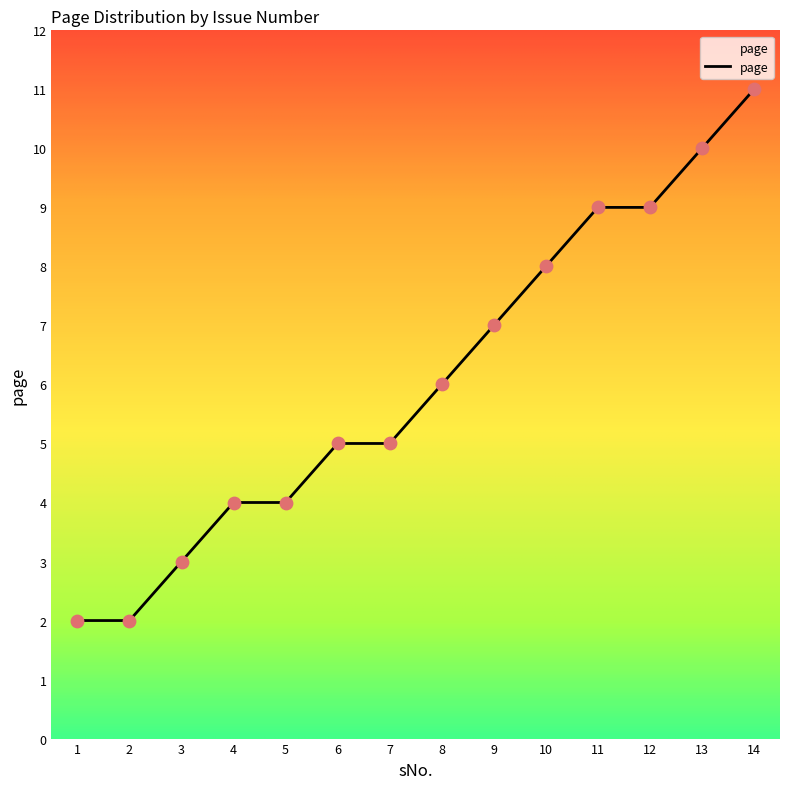

What is the change in value from 4 to 12?

+5